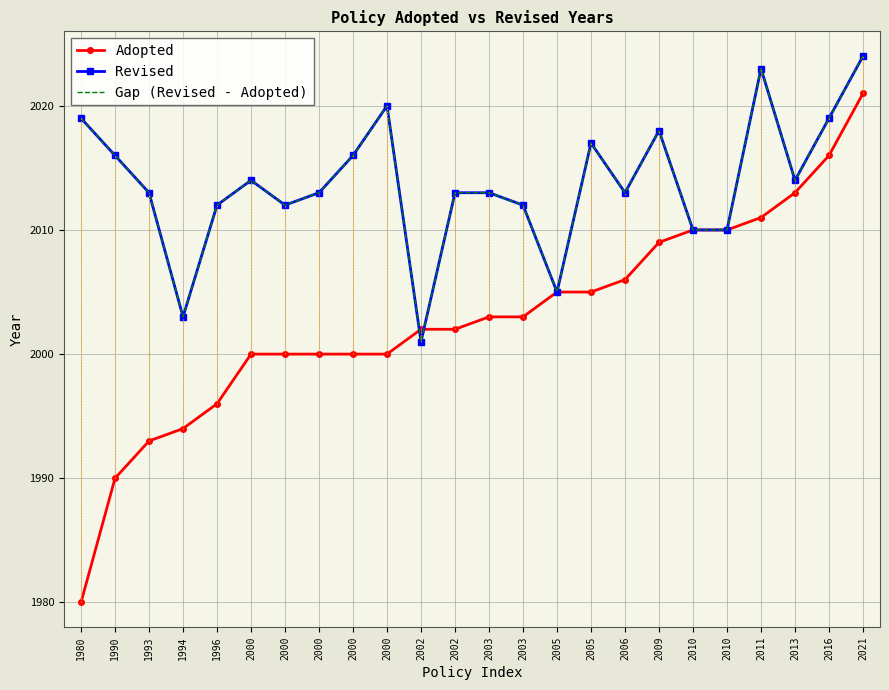

Where is the first local minimum for Revised?

1994